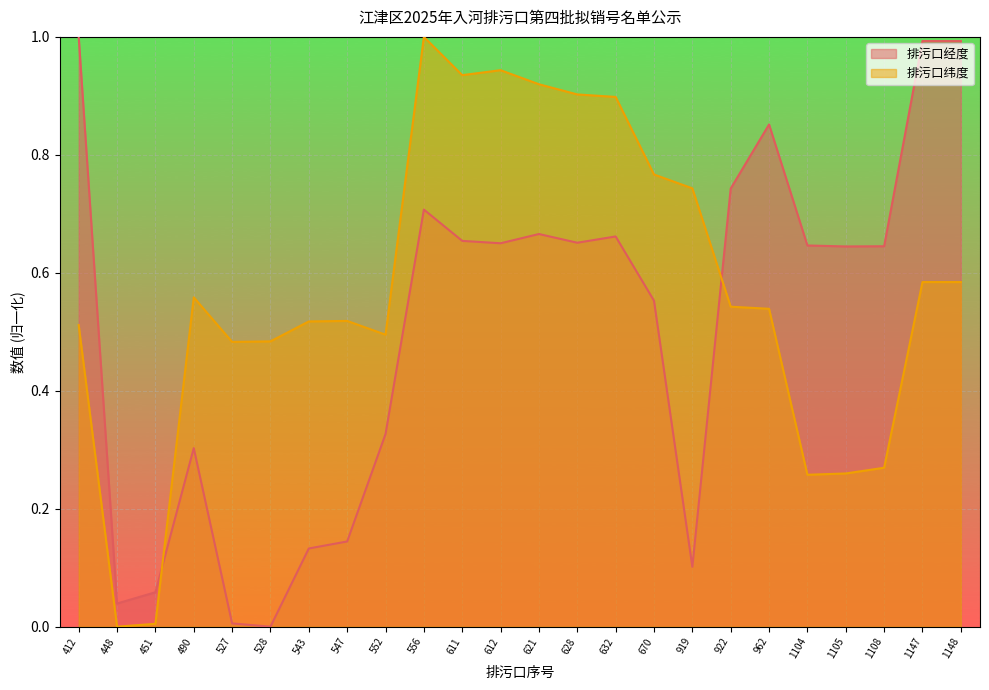

Which series has the widest spread of values?

排污口纬度